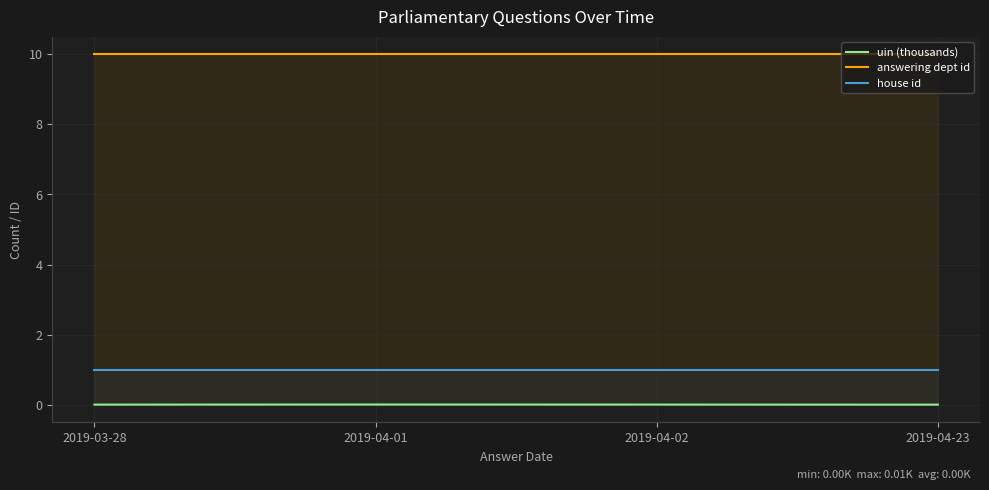

Read the answering dept id value at 2019-03-28.

10.0